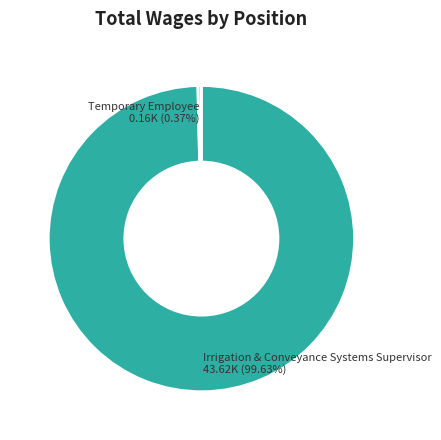

What is the largest slice in the pie chart?

Irrigation & Conveyance Systems Supervisor